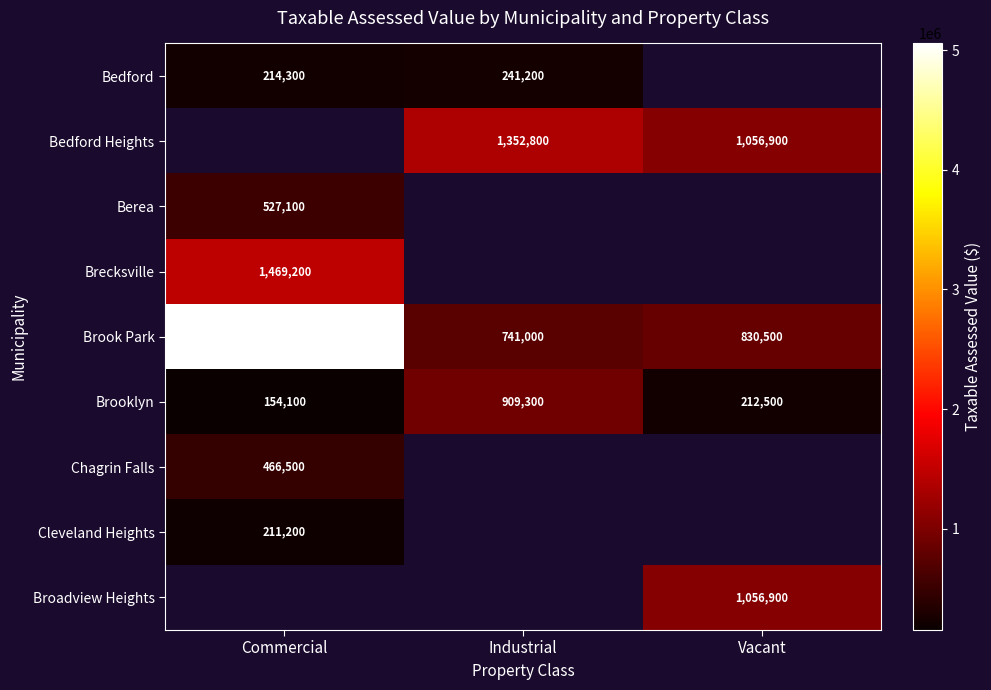

True or false: Brook Park has a value of 565247 at Vacant.

False